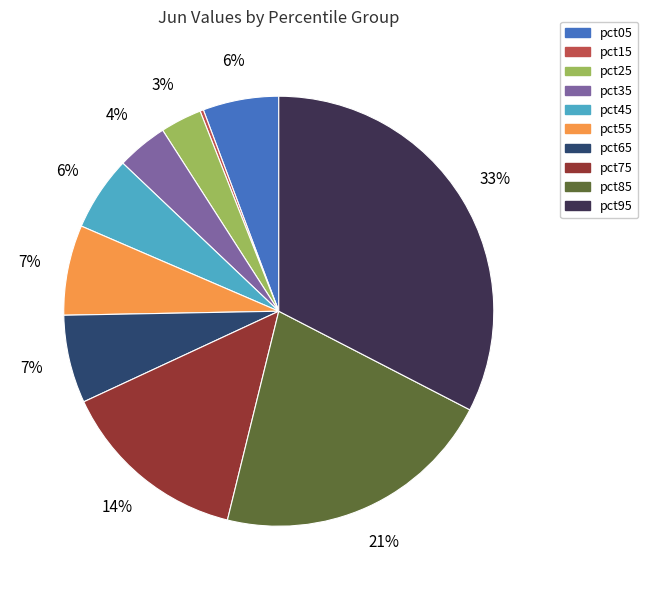

What percentage is the pct85 slice, to the nearest percent?

21%